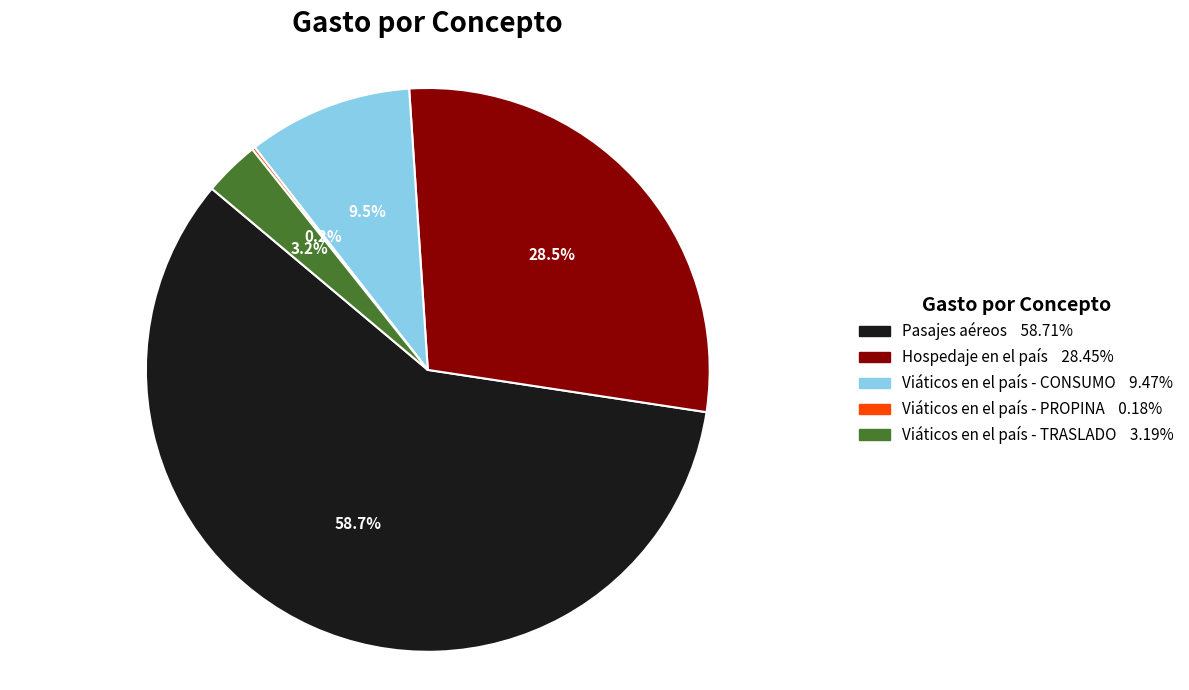

Which slice is the largest?

Pasajes aéreos